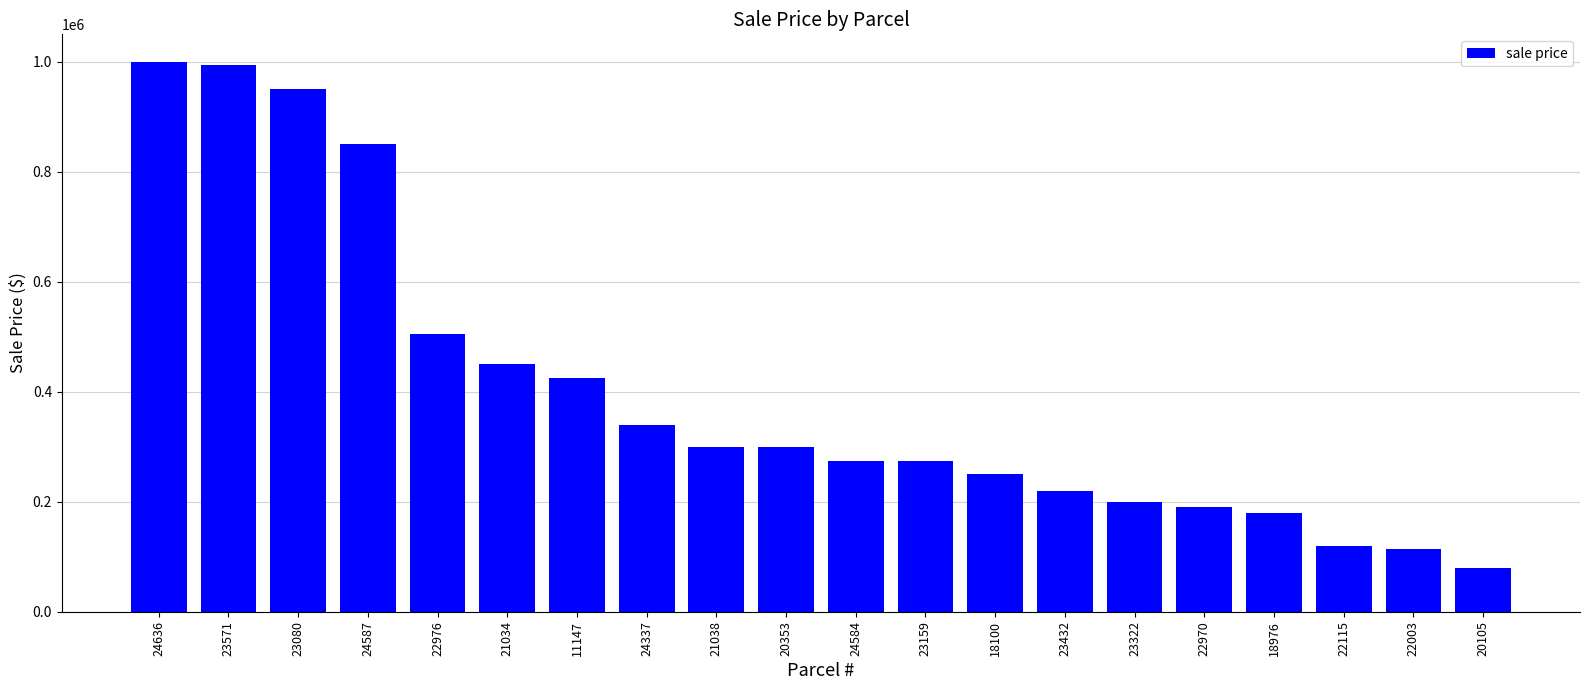

Approximately how many times larger is the value at 23080 compared to 20353?

3.2